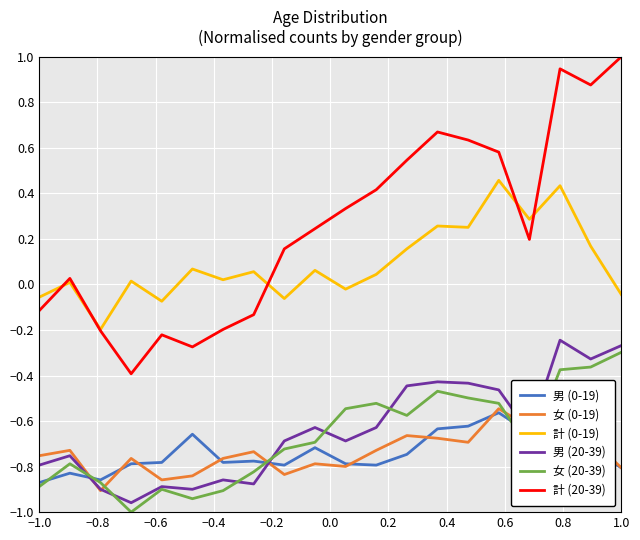

True or false: 男 (20-39) and 計 (0-19) intersect in this chart.

False